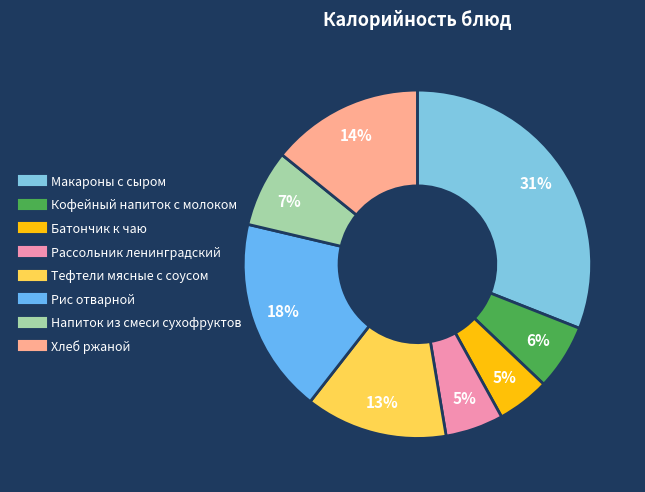

Which category has the biggest portion of the pie?

Макароны с сыром